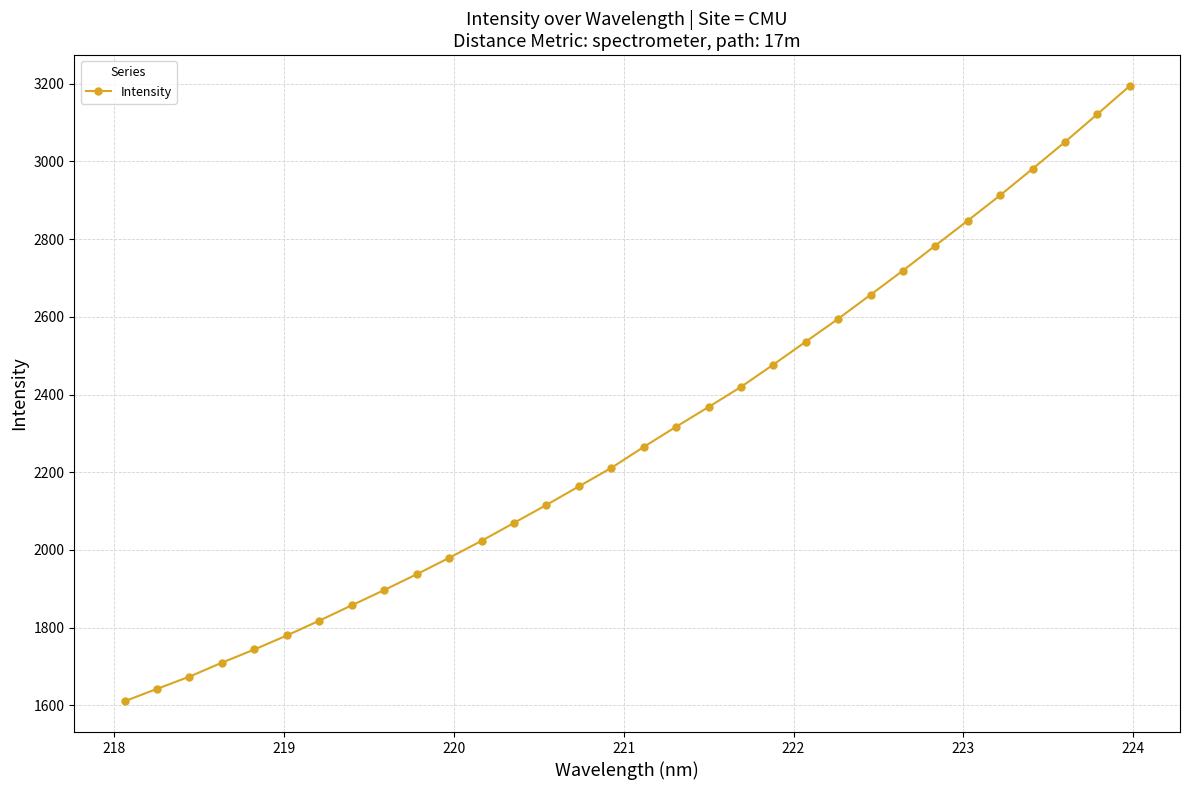

What is the value of the 11th point from the left?

1979.6